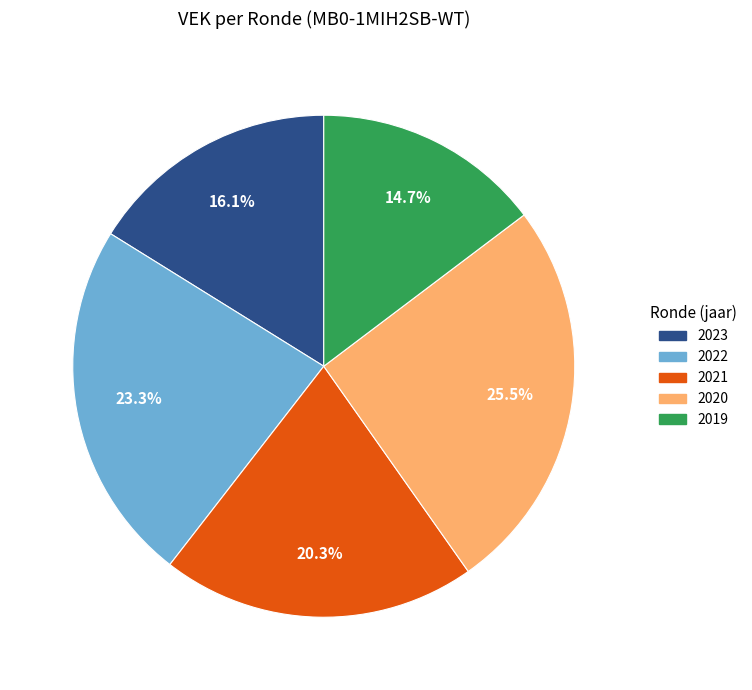

Which has a higher value, 2019 or 2020?

2020